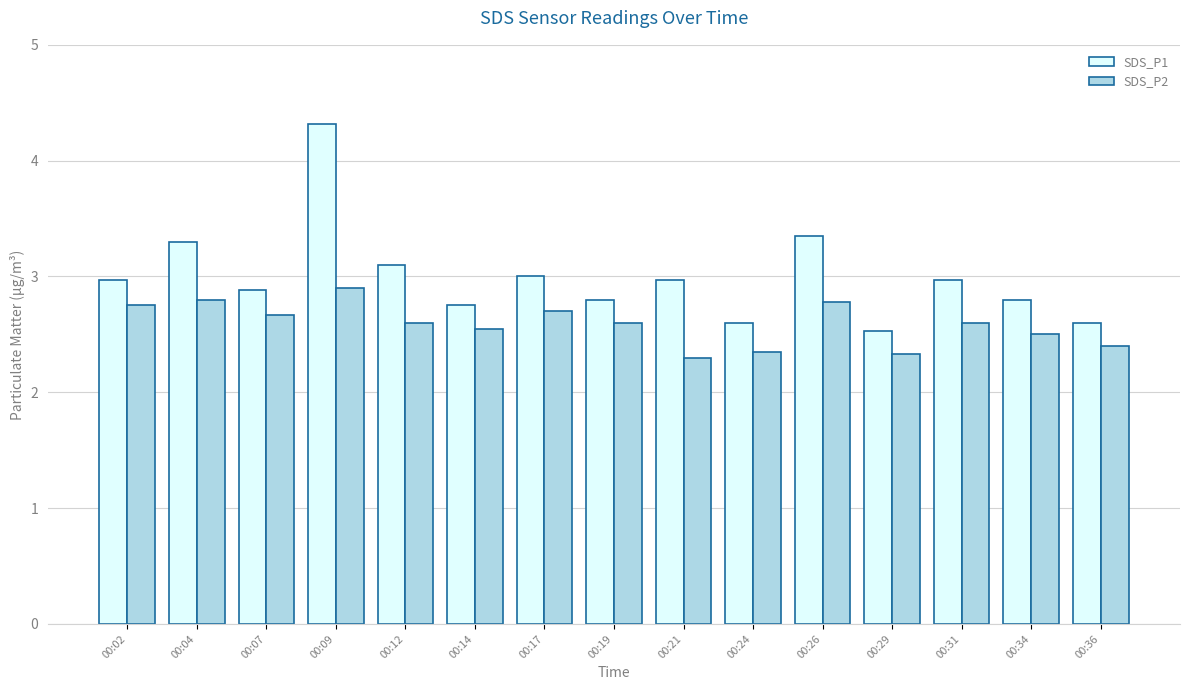

How many bars are there in total?

30